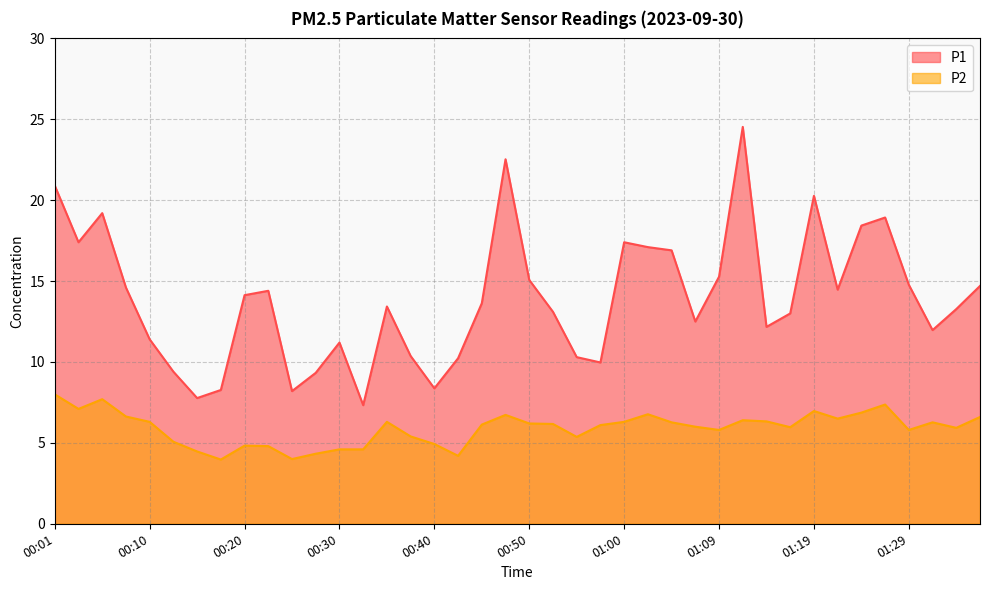

Which series changed the most between 01:19 and 01:31?

P1